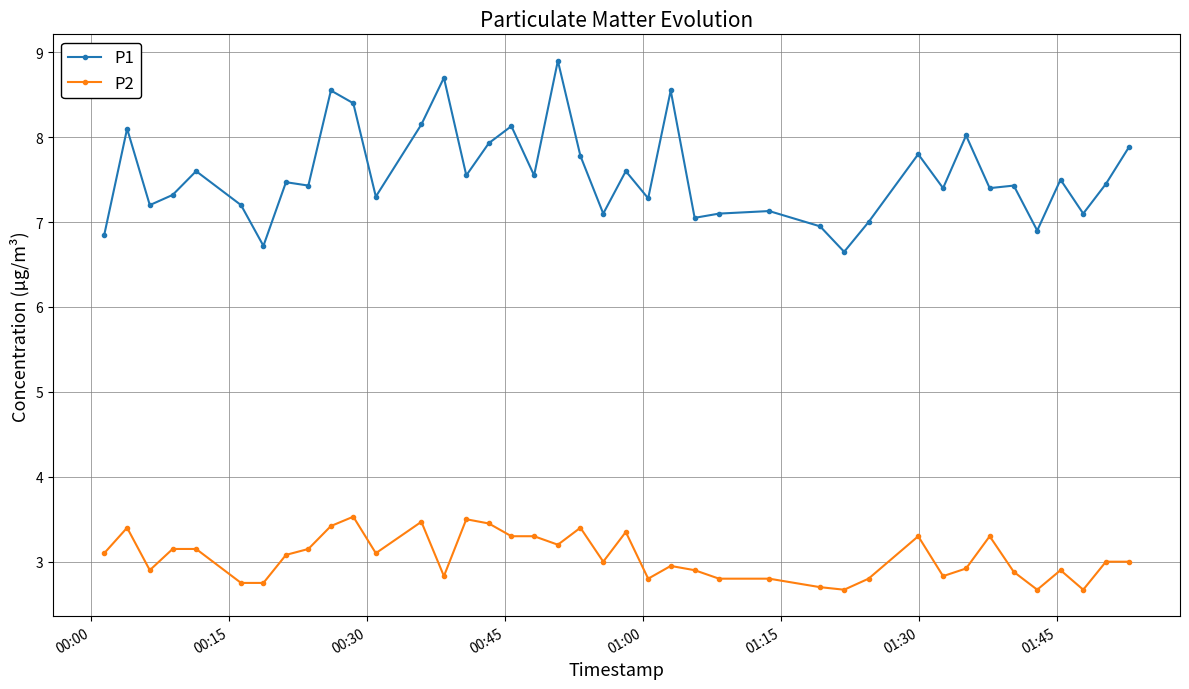

True or false: P2 has more than 1 interior local peaks.

True